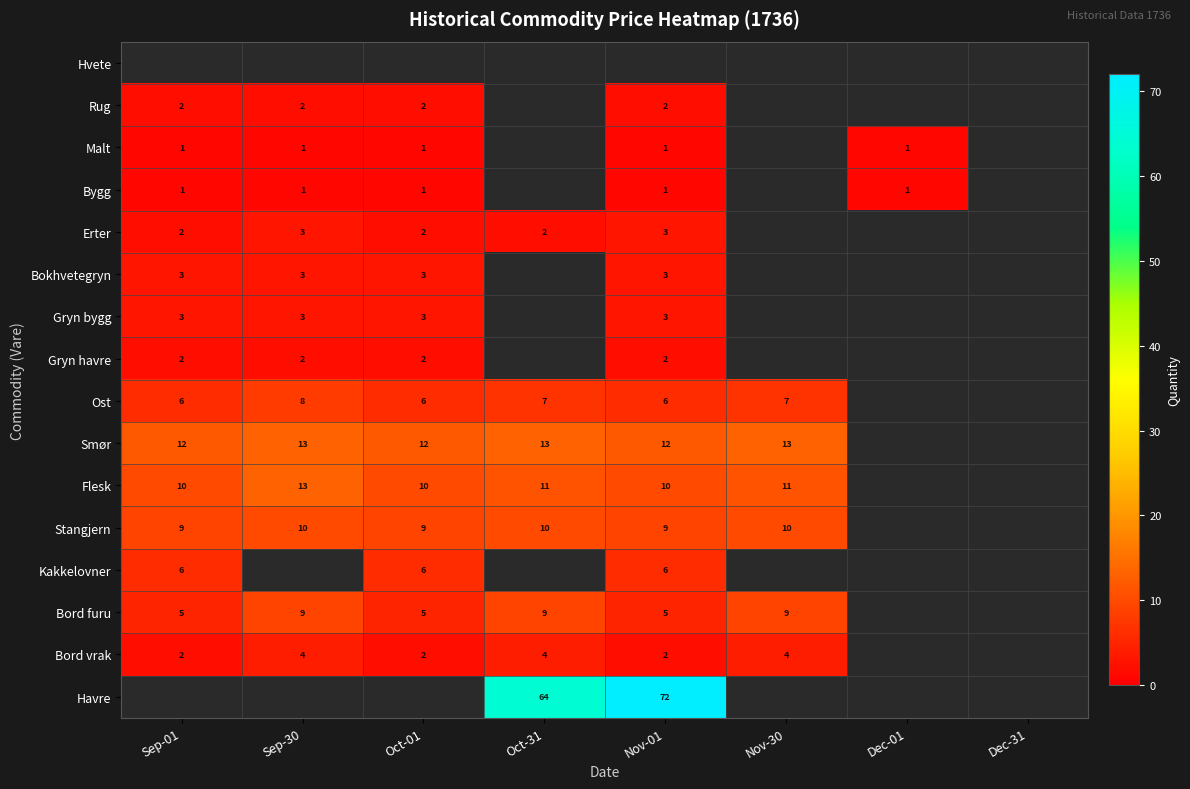

Which category has the highest value across all series?

Nov-01